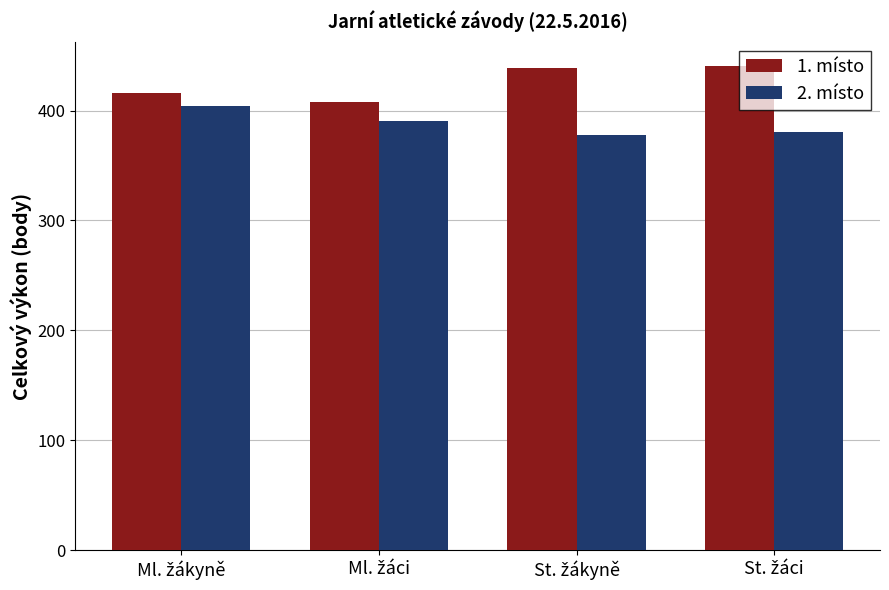

At how many categories does at least one series exceed 383?

4